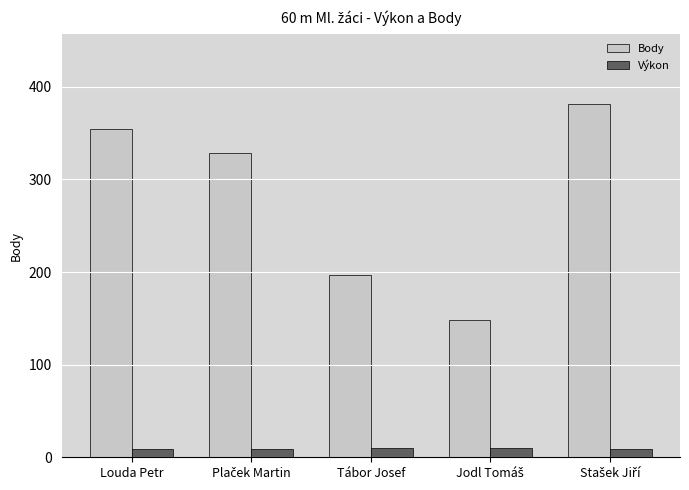

Rank the series by their maximum value, from highest to lowest.

Body, Výkon